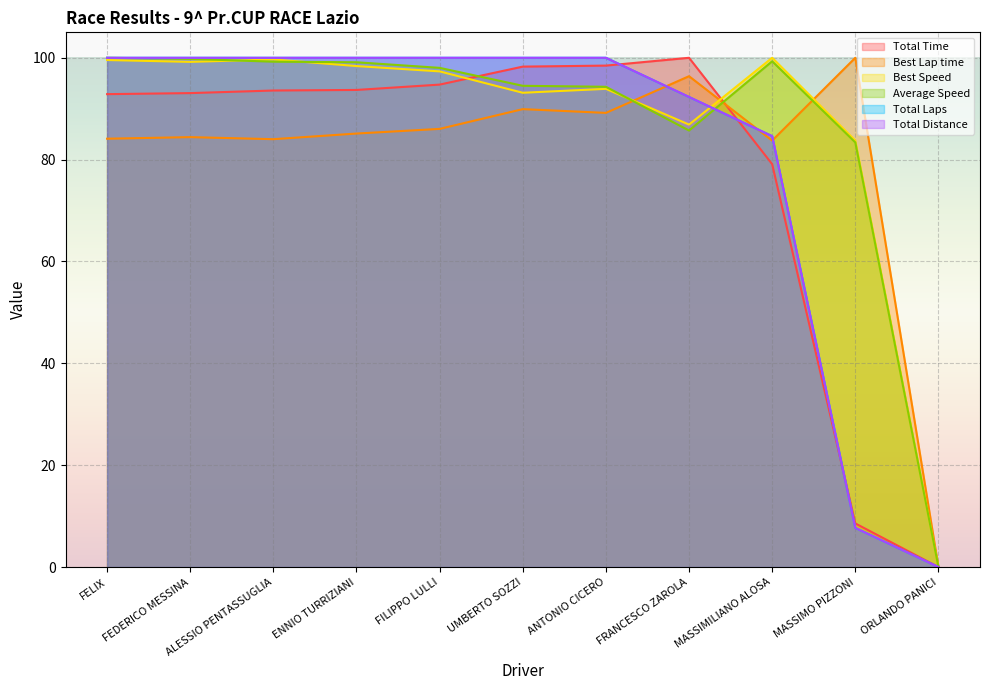

Which series ends up on top after the final intersection of Total Laps and Total Time?

Total Time